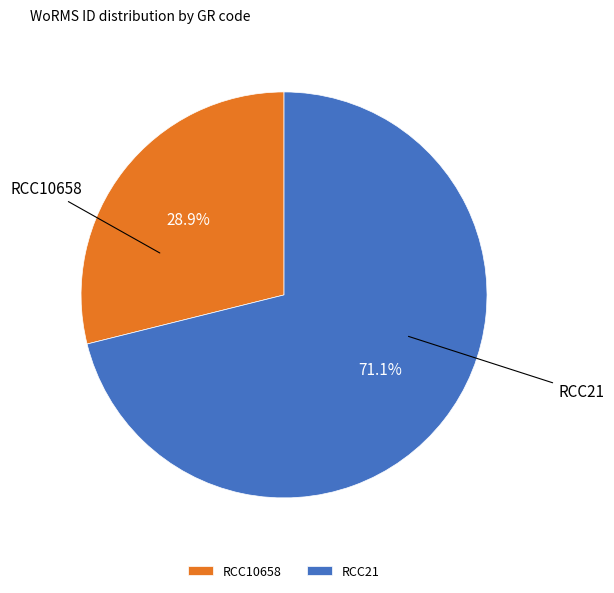

Is there any slice that represents more than half of the pie?

Yes